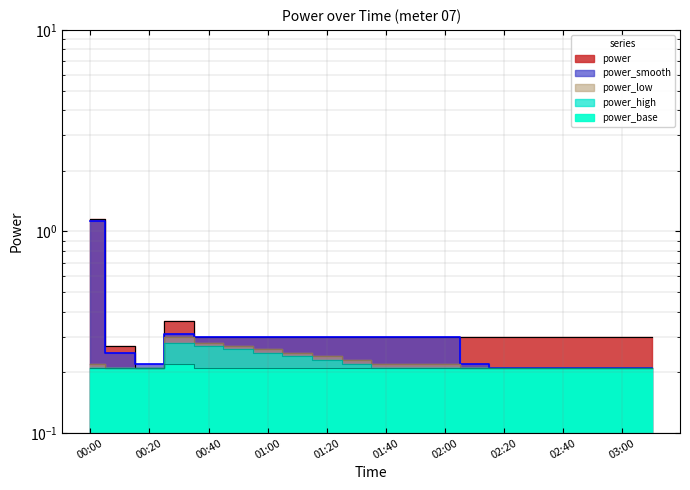

What position from the left is 02:30?

16